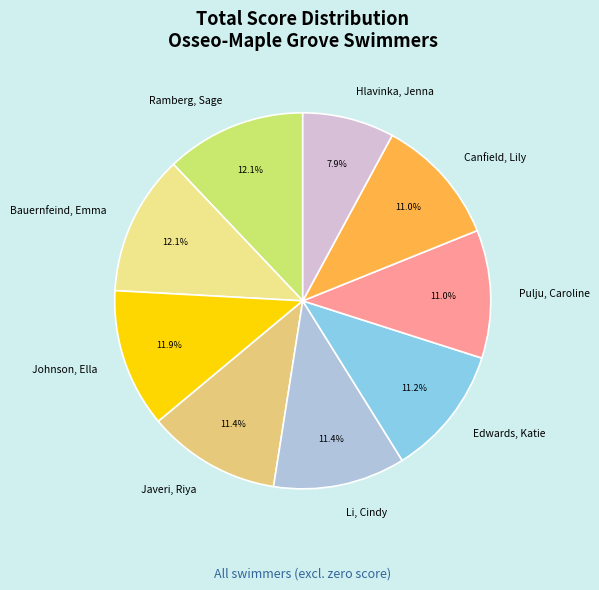

How many segments does this pie chart have?

9